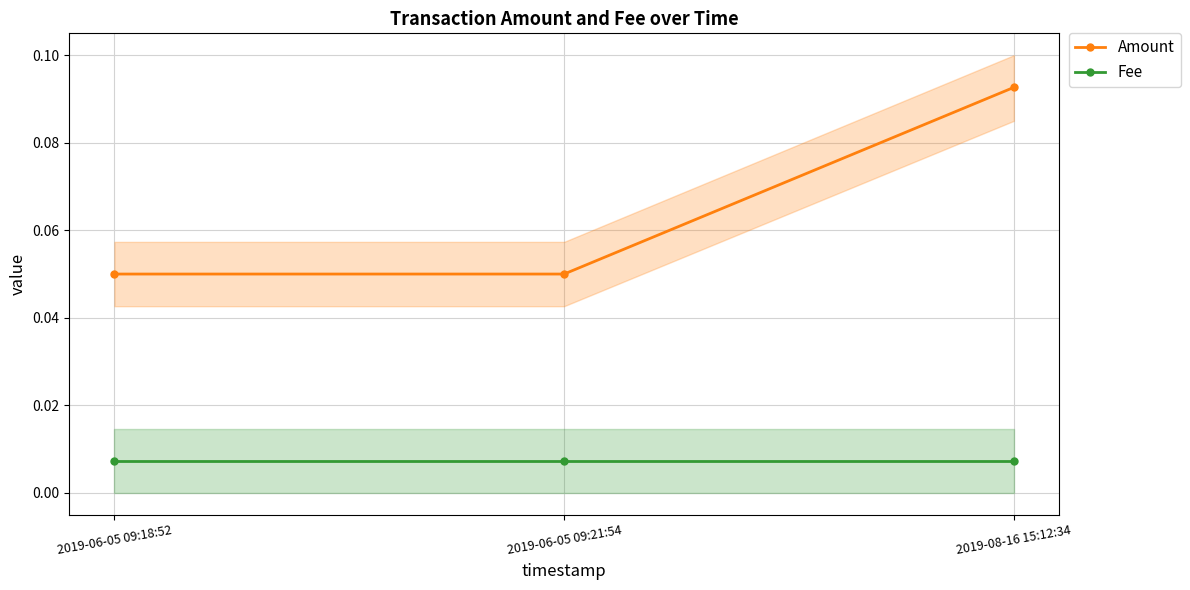

Reading left to right, transcribe all the data shown in this chart.

Amount: 2019-06-05 09:18:52=0.1	2019-06-05 09:21:54=0.1	2019-08-16 15:12:34=0.1
Fee: 2019-06-05 09:18:52=0.0	2019-06-05 09:21:54=0.0	2019-08-16 15:12:34=0.0